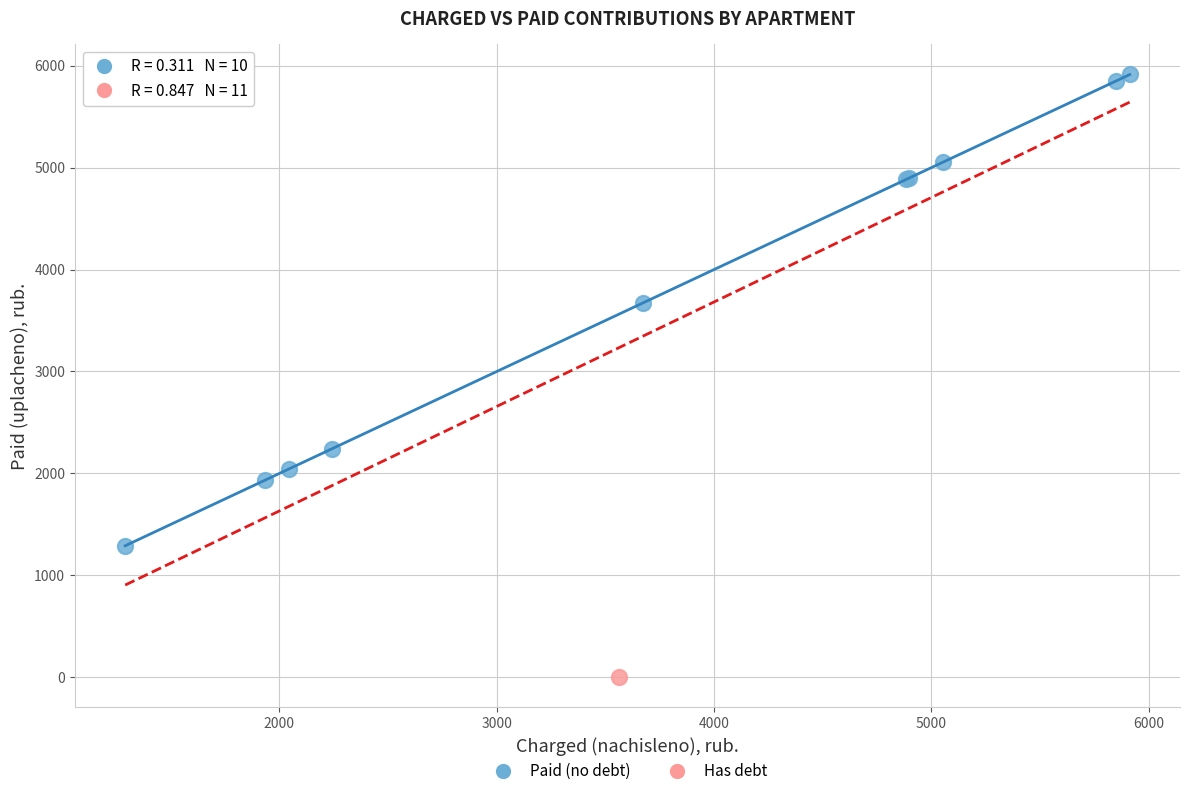

What are all the series names shown in the legend?

Paid (no debt), Has debt